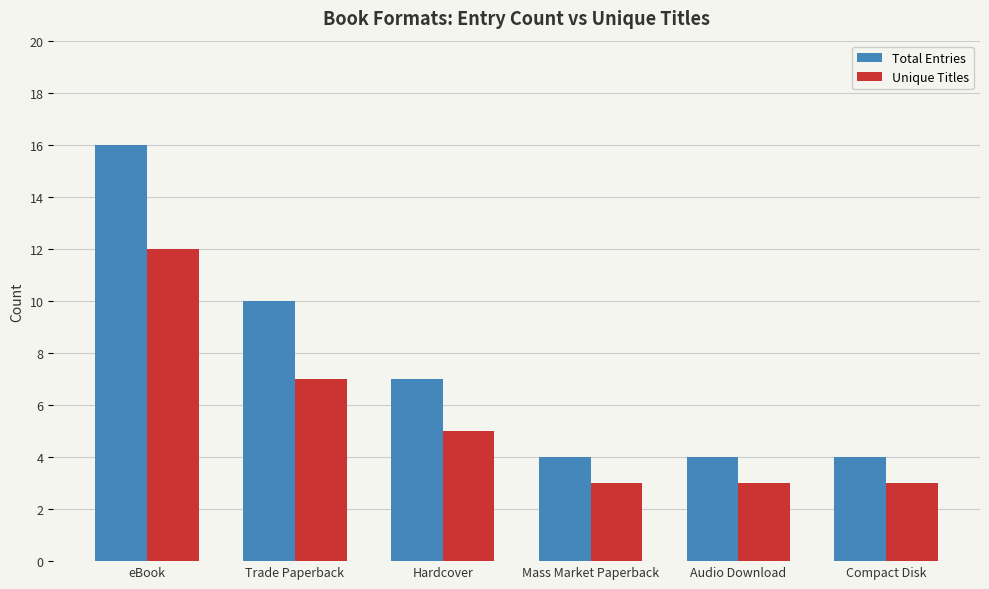

Between Trade Paperback and Mass Market Paperback, which series saw the biggest shift?

Total Entries